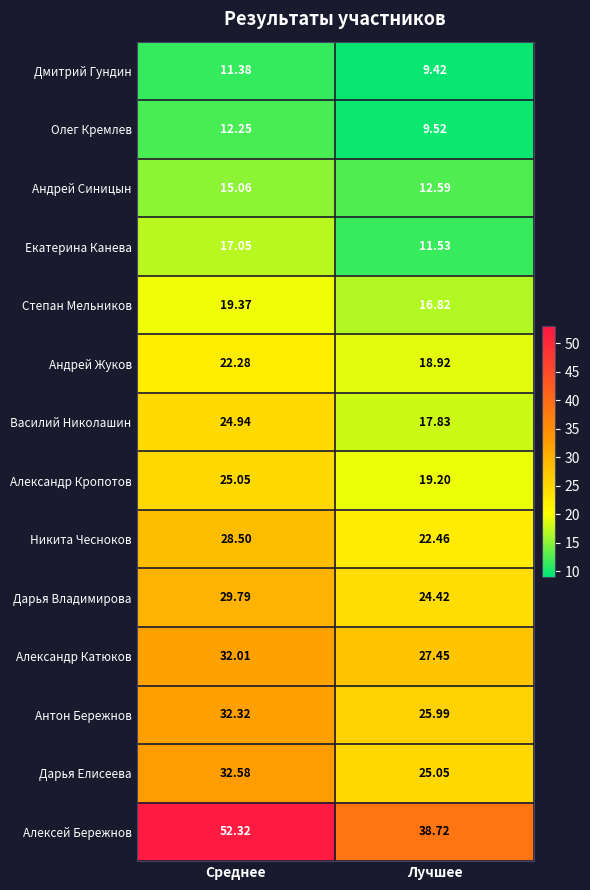

At which category does the chart reach its minimum across all series?

Лучшее